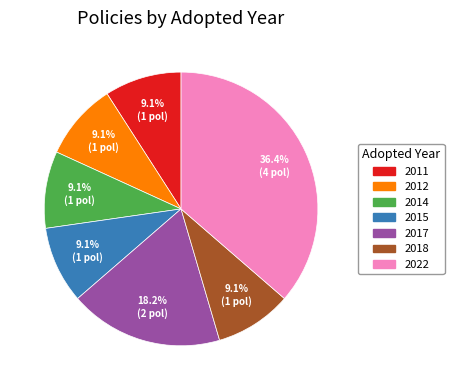

Between 2015 and 2017, which is larger?

2017